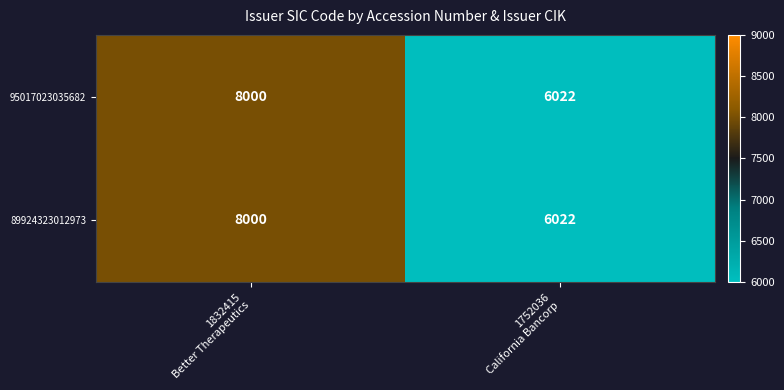

Reading left to right, extract all data points from this chart.

95017023035682: 8000	6022
89924323012973: 8000	6022